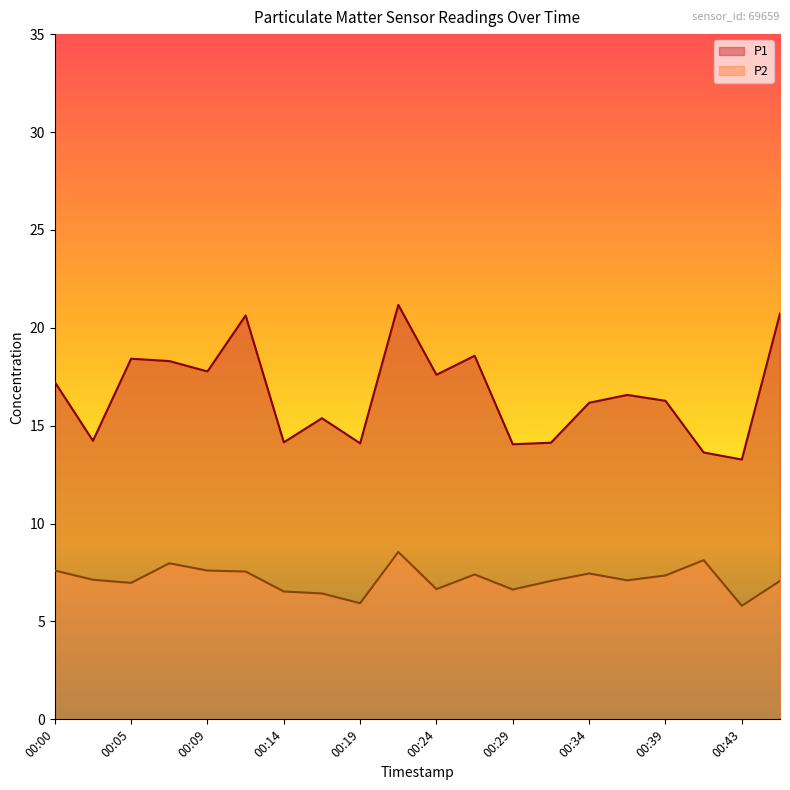

List the series in order of their peak value, highest first.

P1, P2